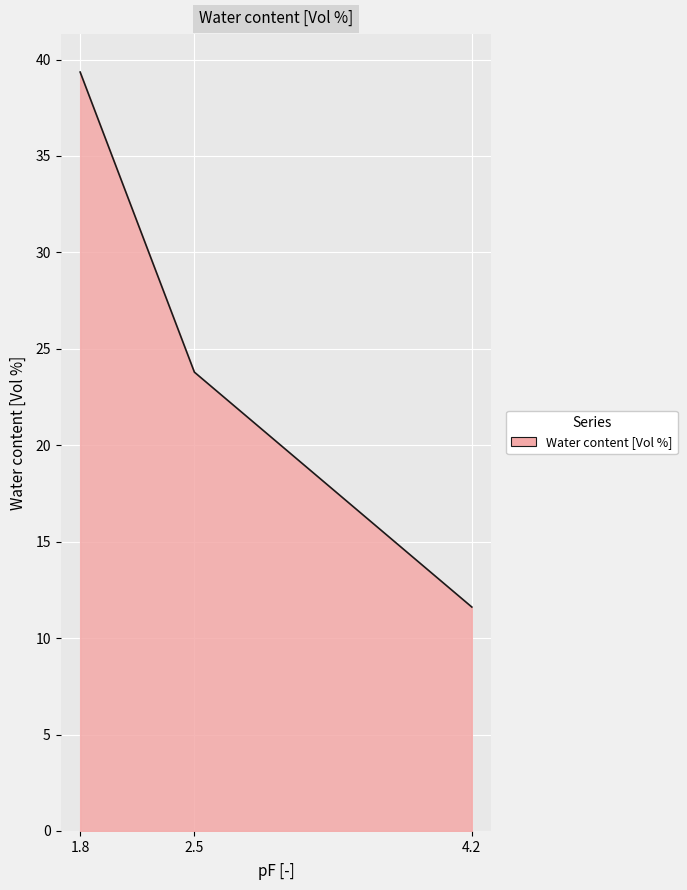

What is the sum of all values?

74.8